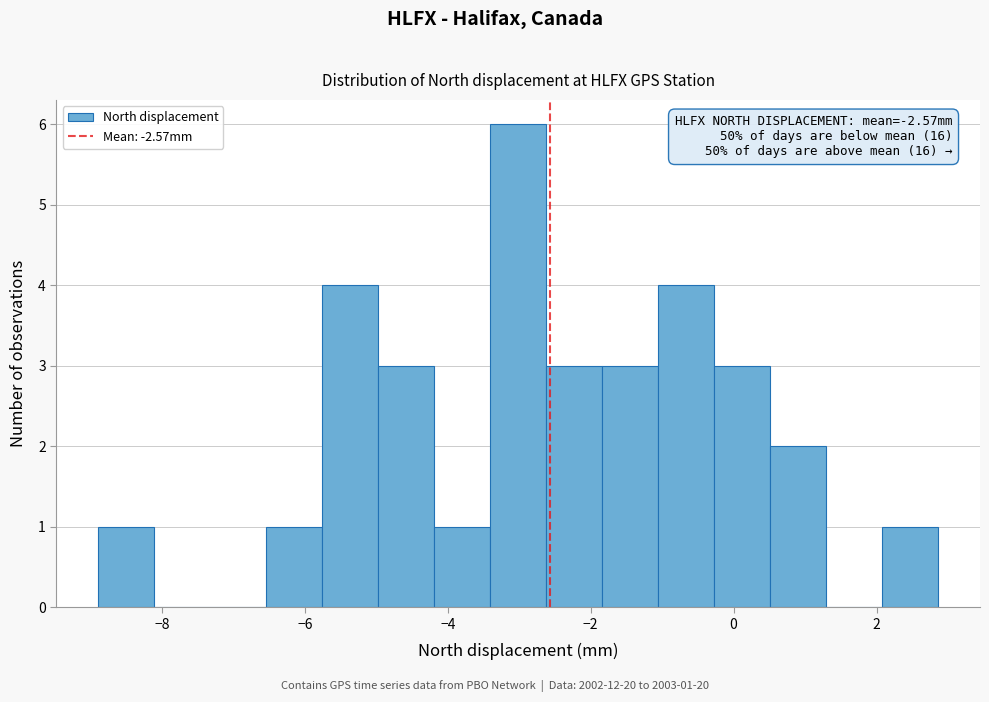

Around what value on the x-axis is the tallest bar? Give the approximate position of its centre, as read against the axis.

-3.0